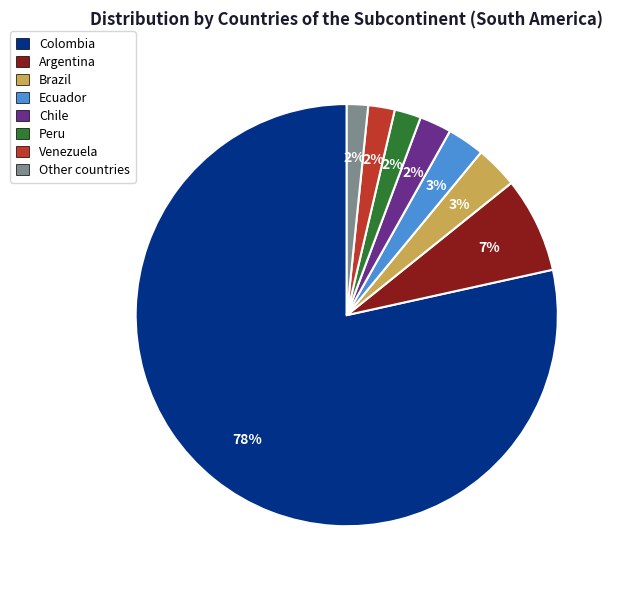

Count the number of slices in the pie.

8